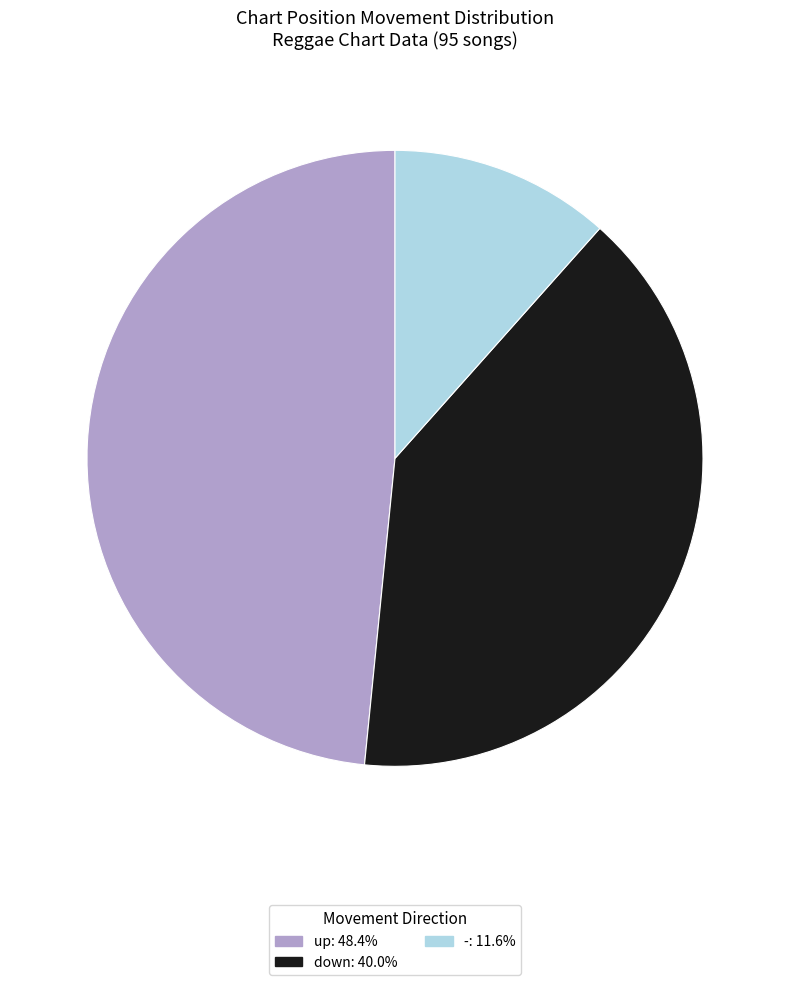

Which category has the smallest portion of the pie?

-